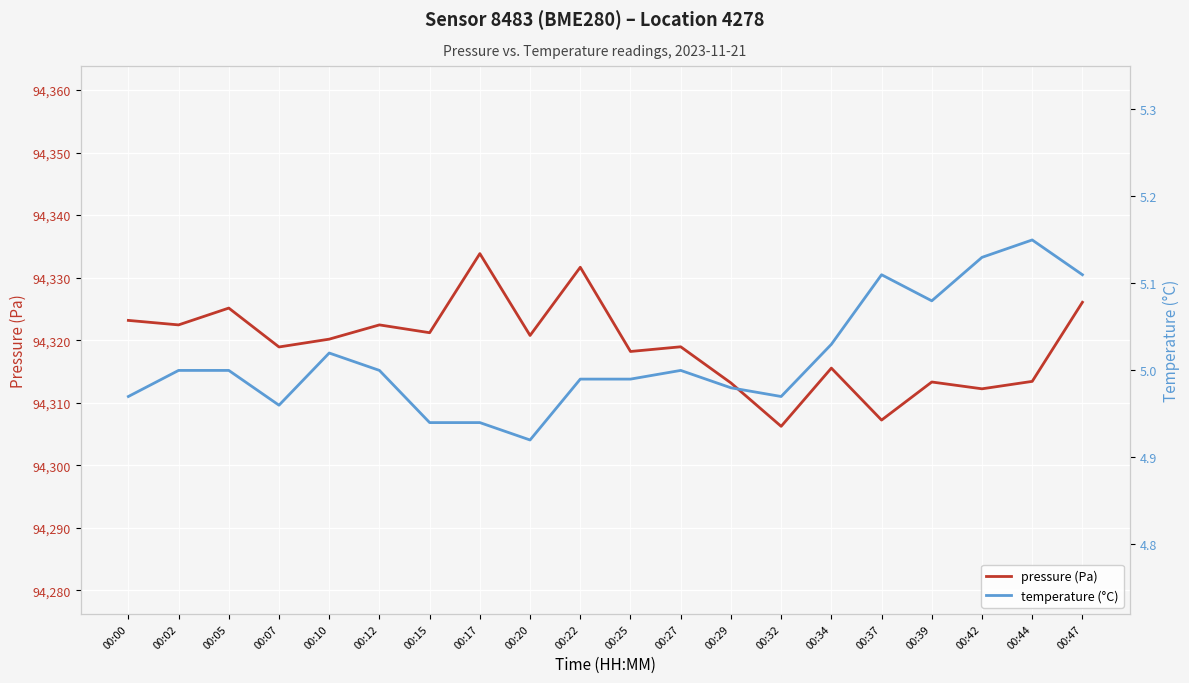

True or false: temperature (°C) has a value of 7.9 at 00:44.

False